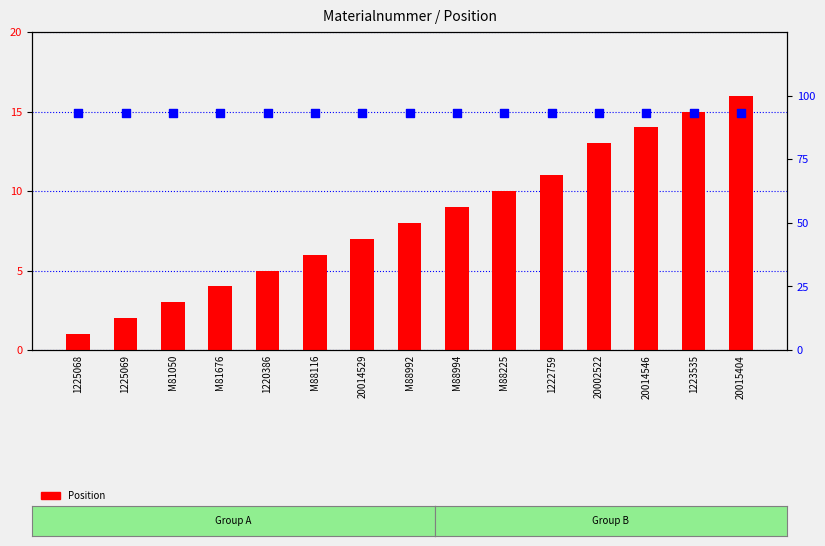

What are all the series names shown in the legend?

Position, percentile rank within the sample